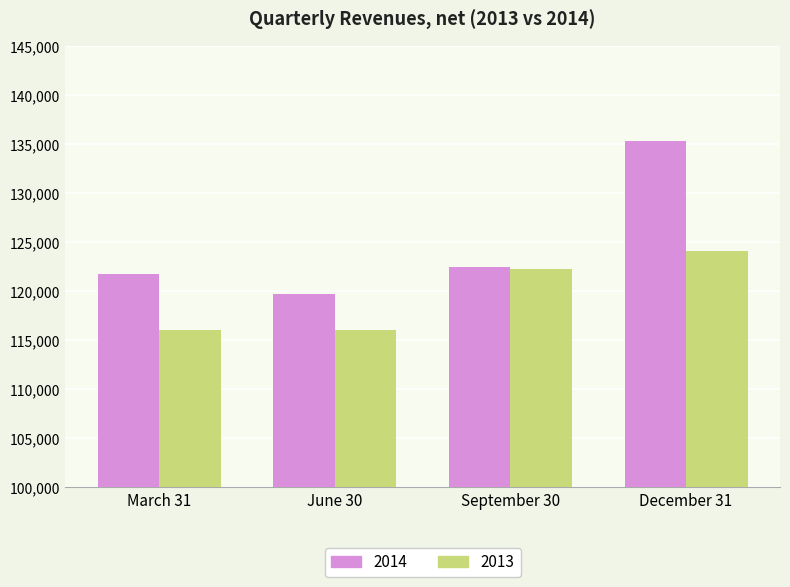

What is the value of the 2014 bar at the 1st from the left?

121797